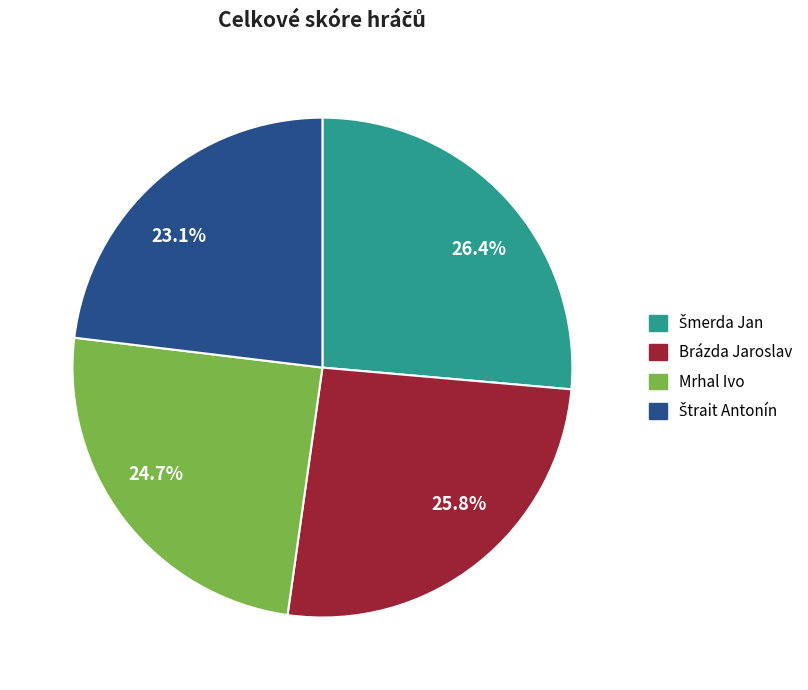

What percentage is NOT represented by 23.1%?

76.9%